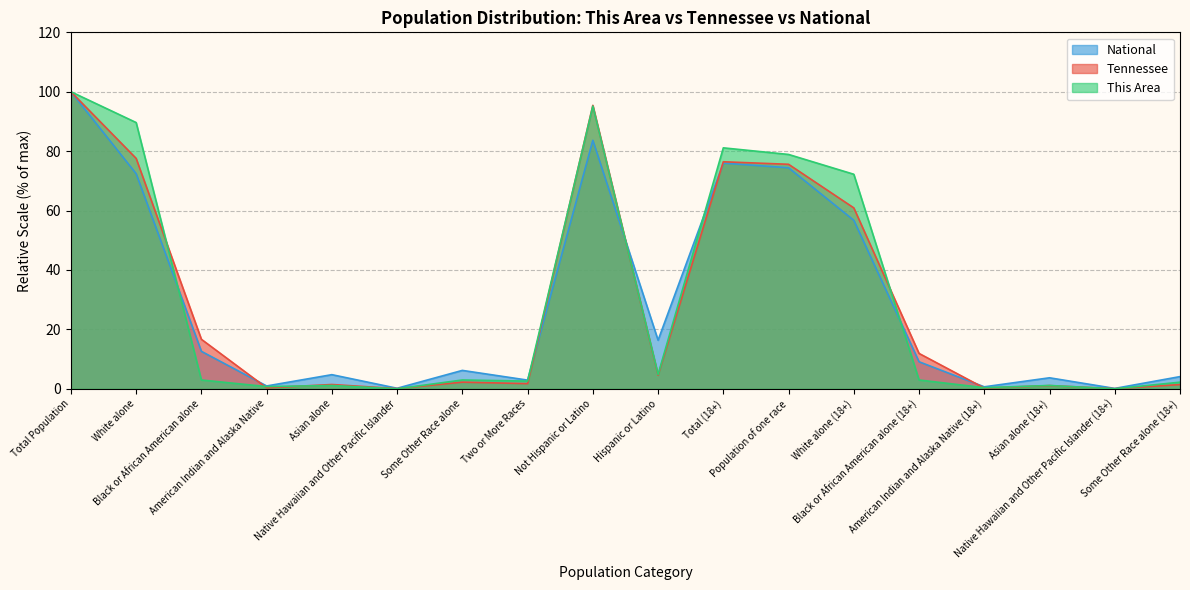

True or false: This Area has more than 2 interior local peaks.

True